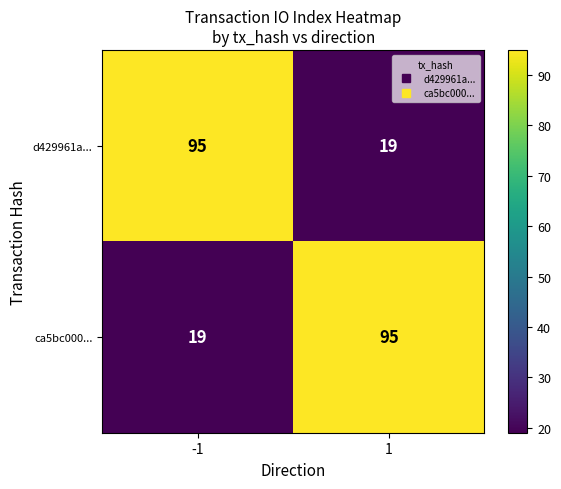

What is the lowest value of the ca5bc000... series?

19